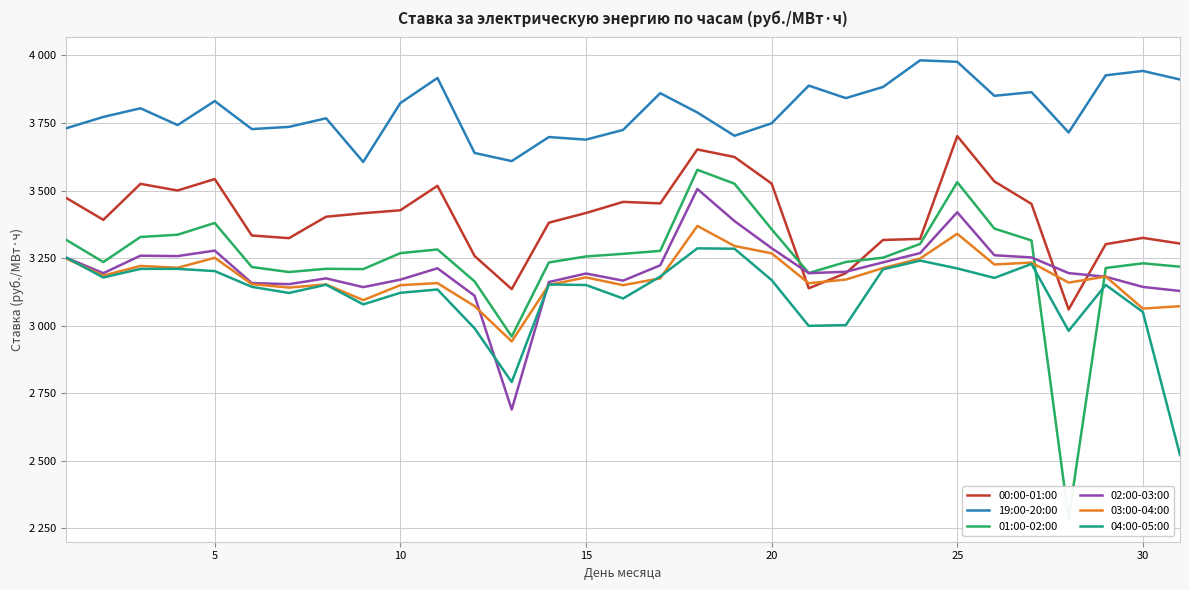

What is the sum of all 01:00-02:00 values?

100731.7